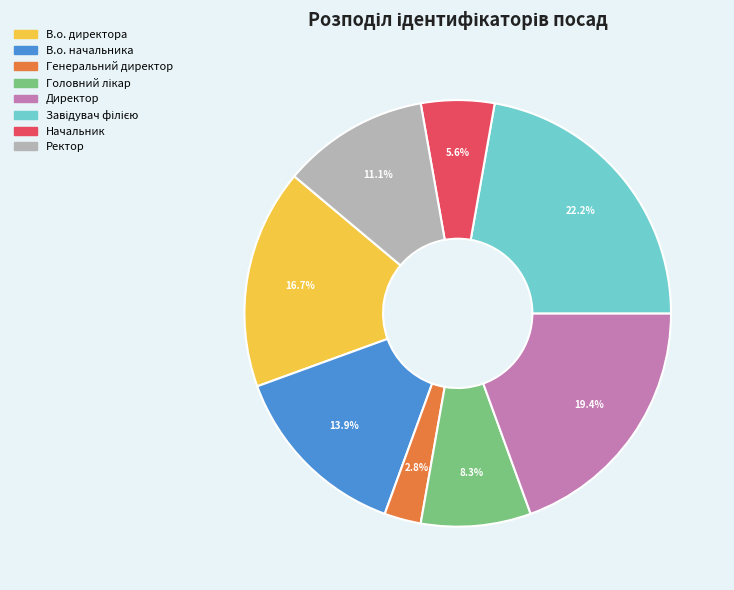

Is there any slice that represents more than half of the pie?

No